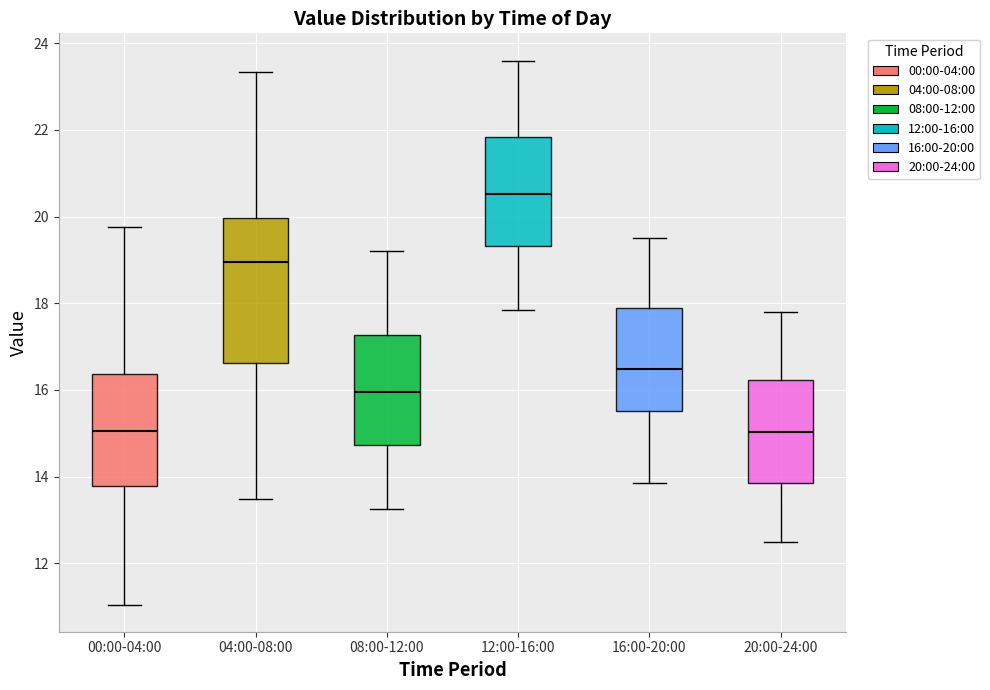

Reading left to right, read every box against the y-axis: the position of its median line, the range the box covers, and the ends of its whiskers. The values are not printed on the chart, so give them approximately, as read against the axis.

00:00-04:00: median 15.0, box 13.8 to 16.4, whiskers 11.0 to 19.8
04:00-08:00: median 19.0, box 16.6 to 20.0, whiskers 13.4 to 23.4
08:00-12:00: median 16.0, box 14.8 to 17.2, whiskers 13.2 to 19.2
12:00-16:00: median 20.6, box 19.4 to 21.8, whiskers 17.8 to 23.6
16:00-20:00: median 16.4, box 15.6 to 18.0, whiskers 13.8 to 19.6
20:00-24:00: median 15.0, box 13.8 to 16.2, whiskers 12.6 to 17.8